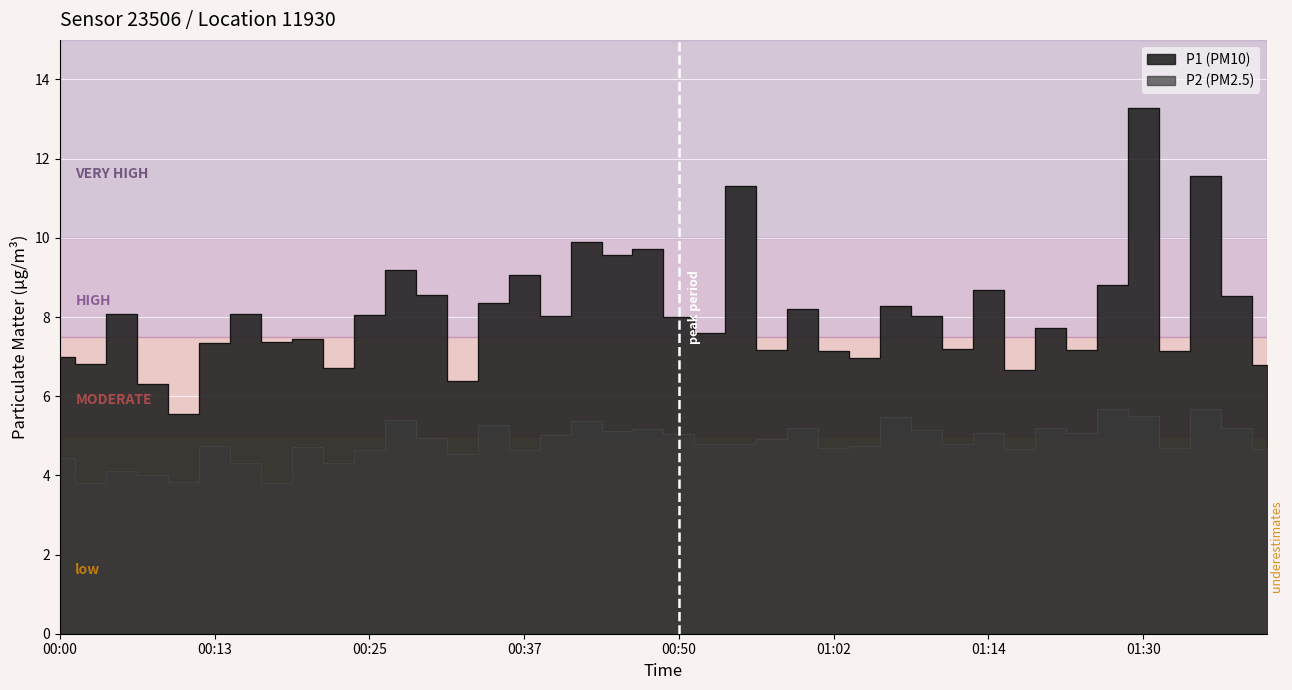

At how many categories does at least one series exceed 9?

8